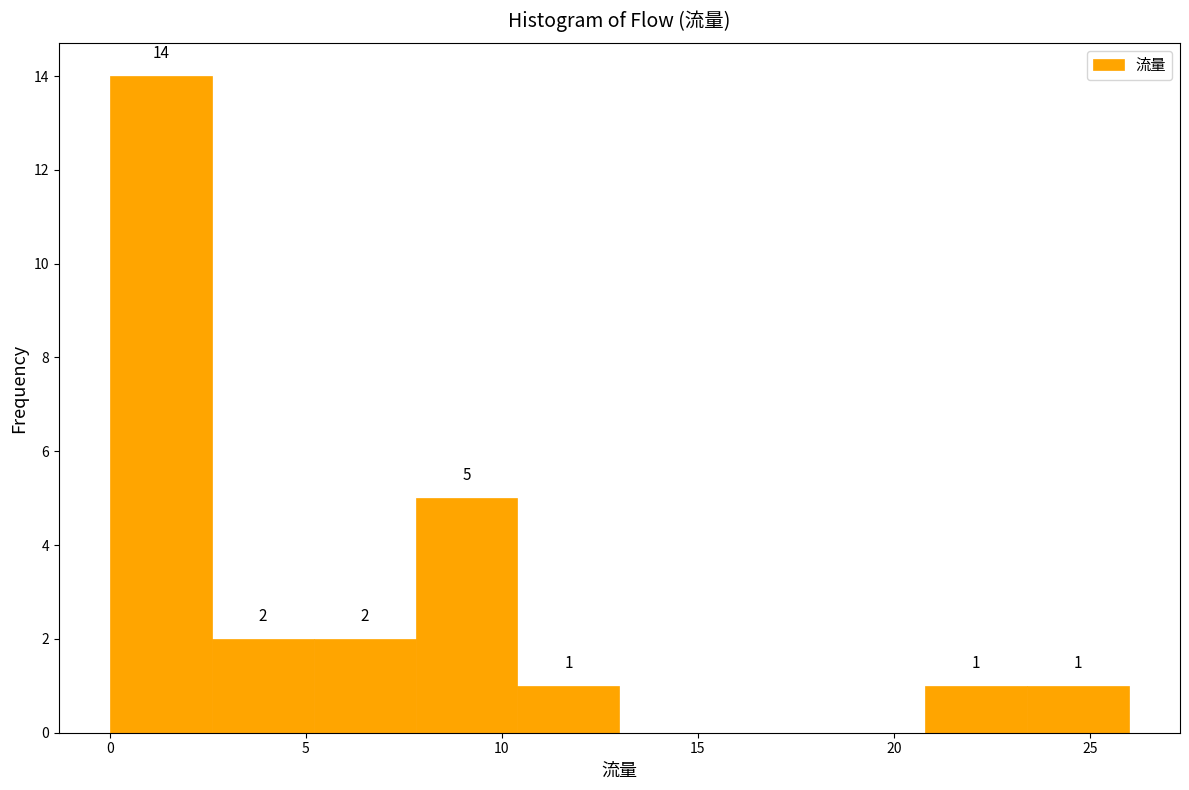

Over which range of the x-axis is the bar tallest?

0.0 to 2.6